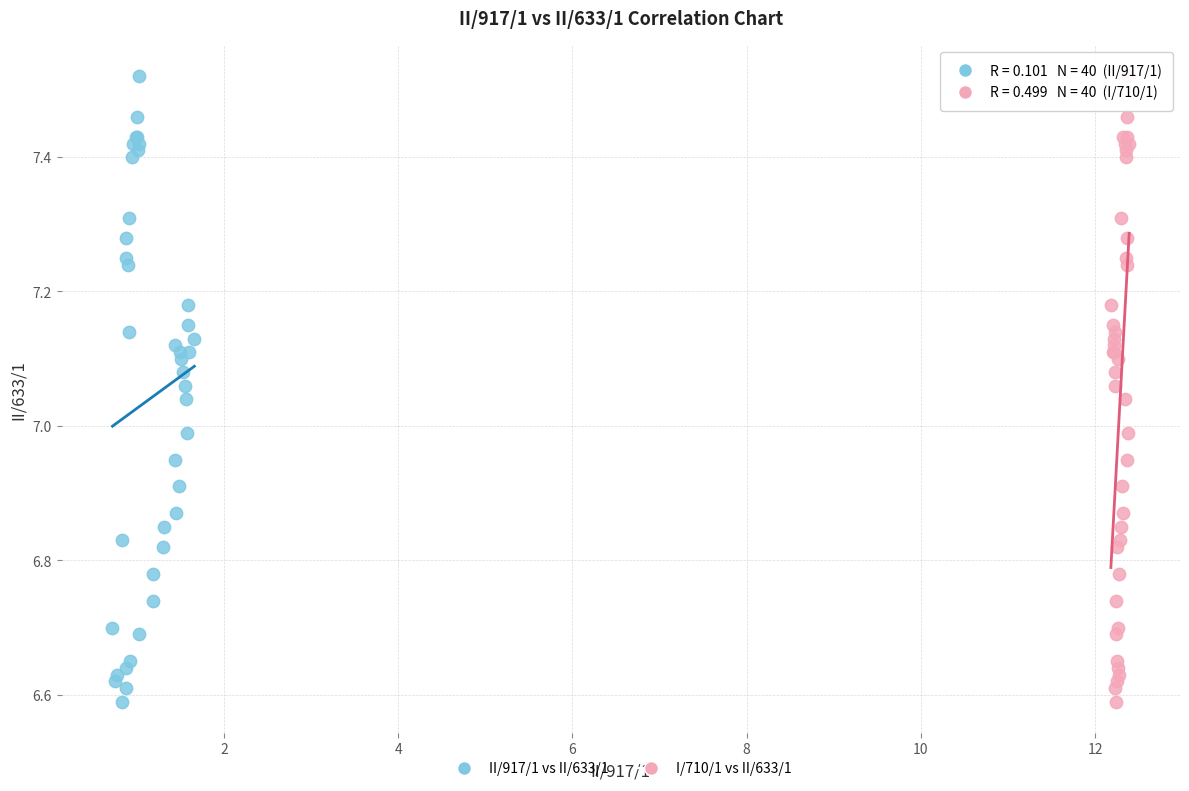

What are all the series names shown in the legend?

II/917/1 vs II/633/1, I/710/1 vs II/633/1